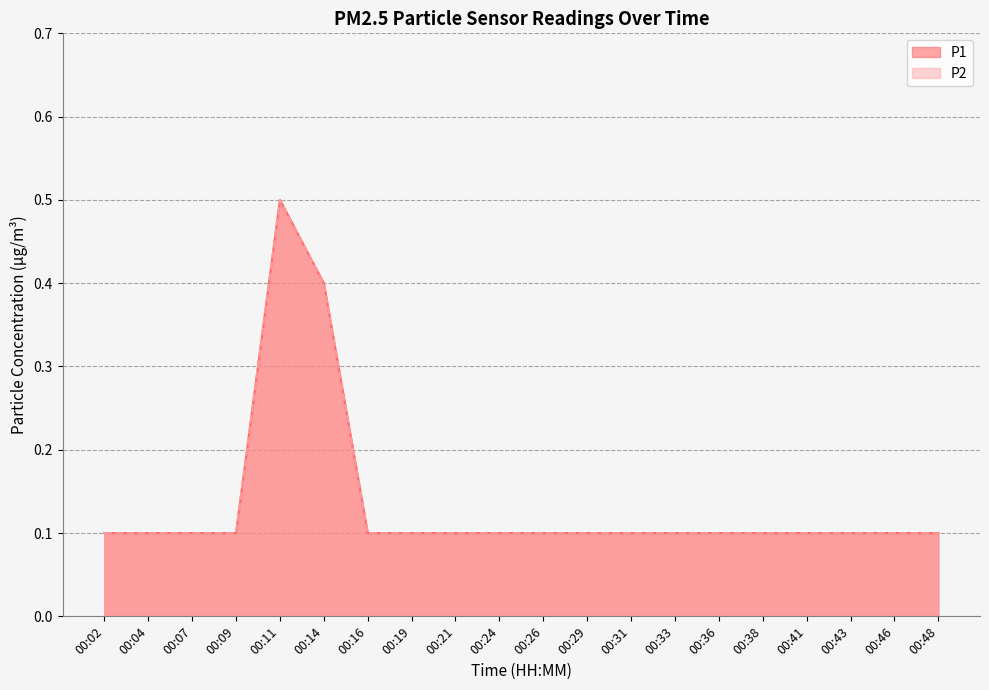

Which has a higher value, 00:11 or 00:16?

00:11